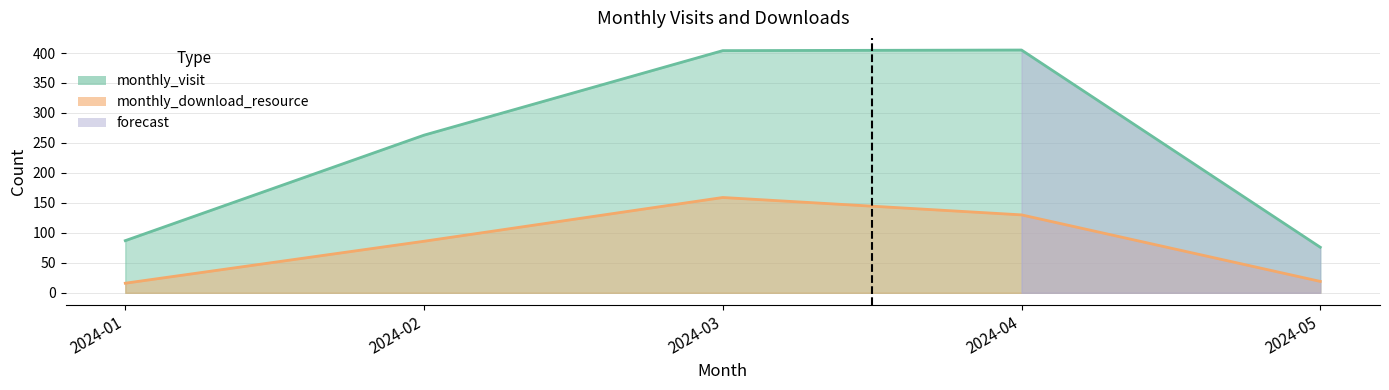

List the series in order of their overall mean, lowest first.

monthly_download_resource, monthly_visit